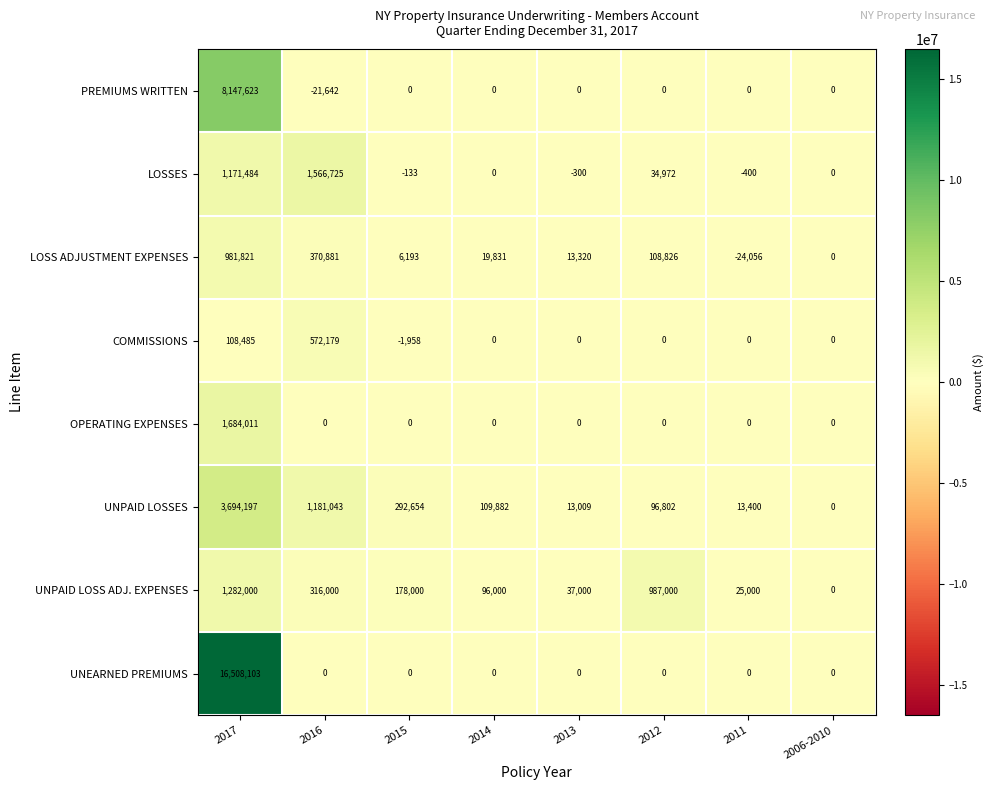

Which series has the largest range (max minus min)?

UNEARNED PREMIUMS